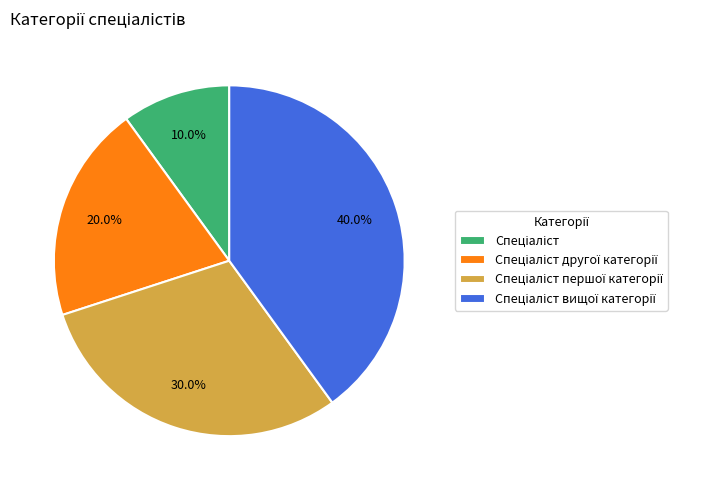

Is there a majority slice in this chart?

No